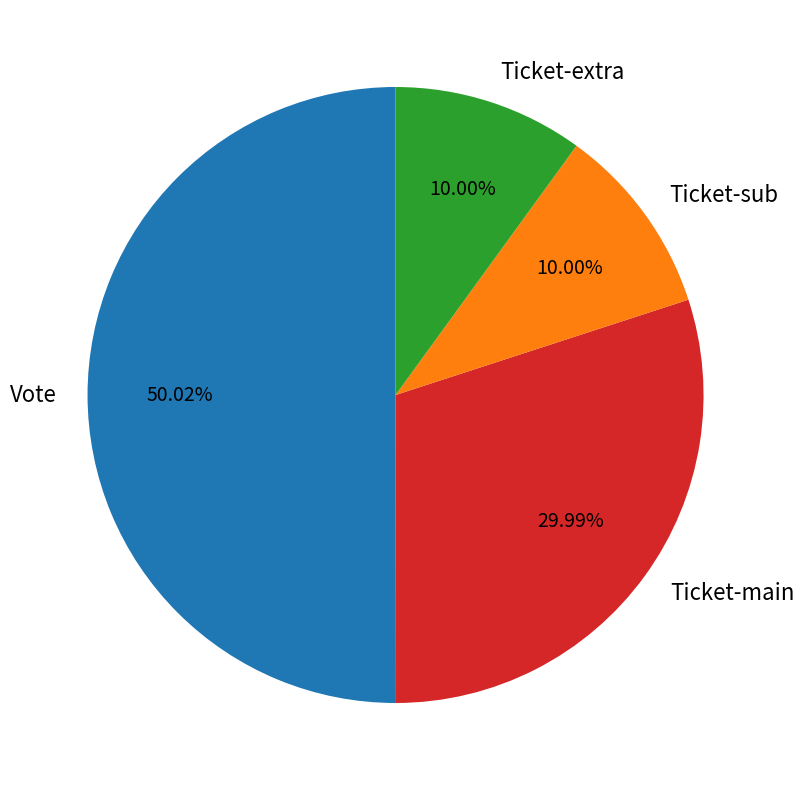

Approximately how many times larger is the value at Ticket-sub compared to Ticket-main?

0.3